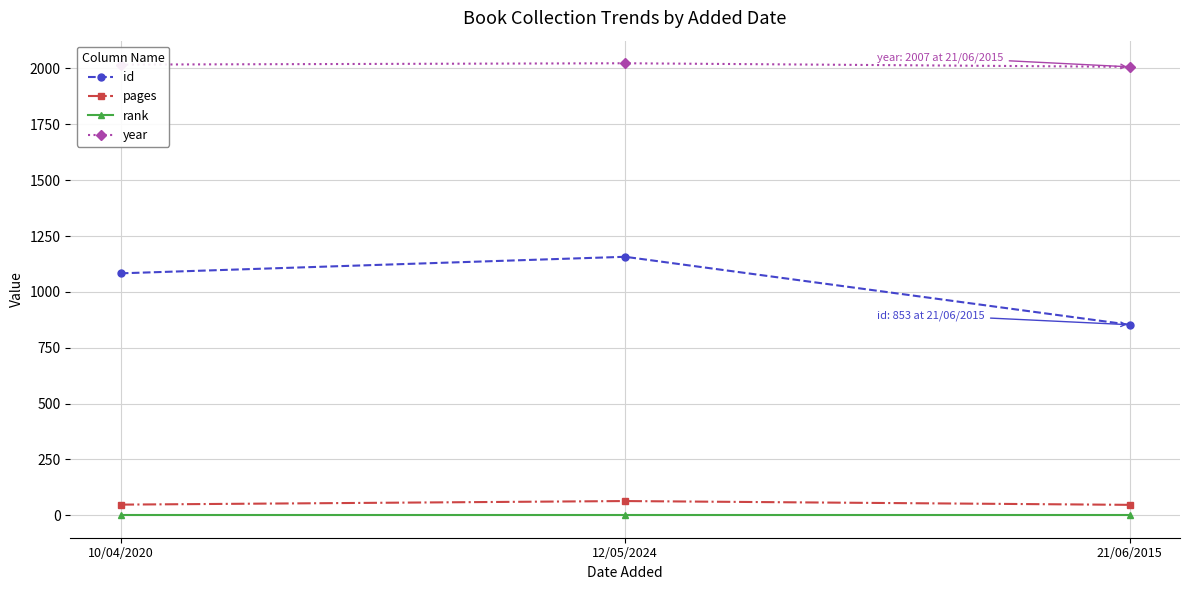

At which category is the sum across all series the highest?

12/05/2024